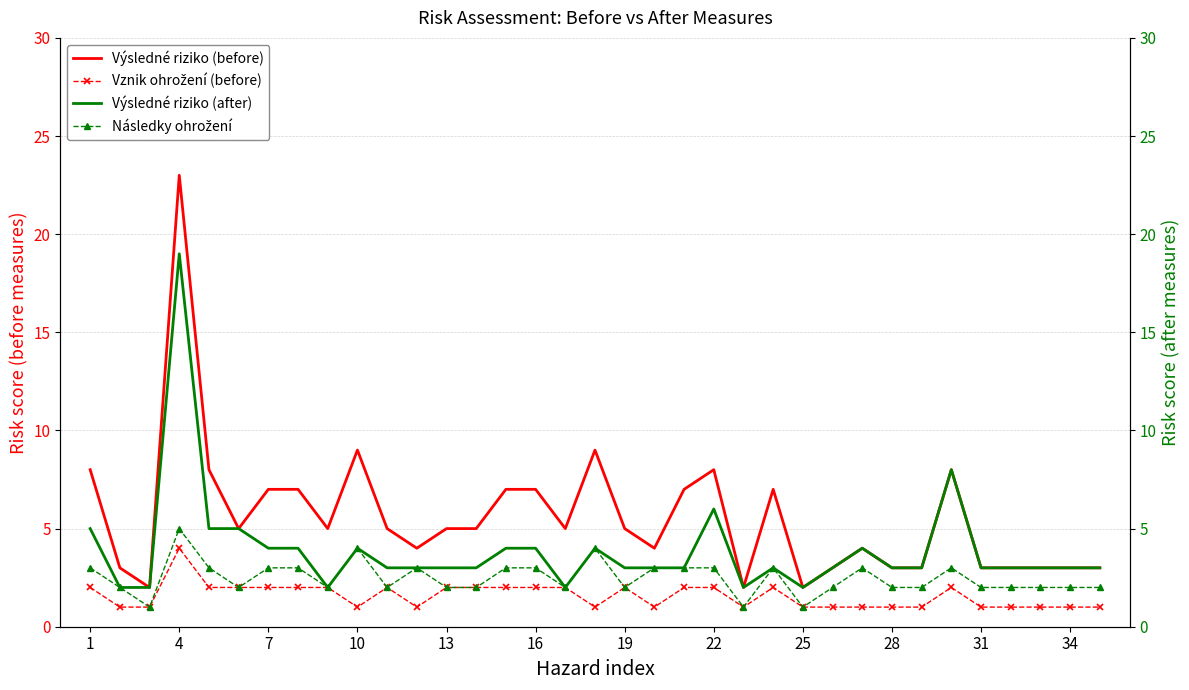

Does the chart have visible grid lines?

Yes